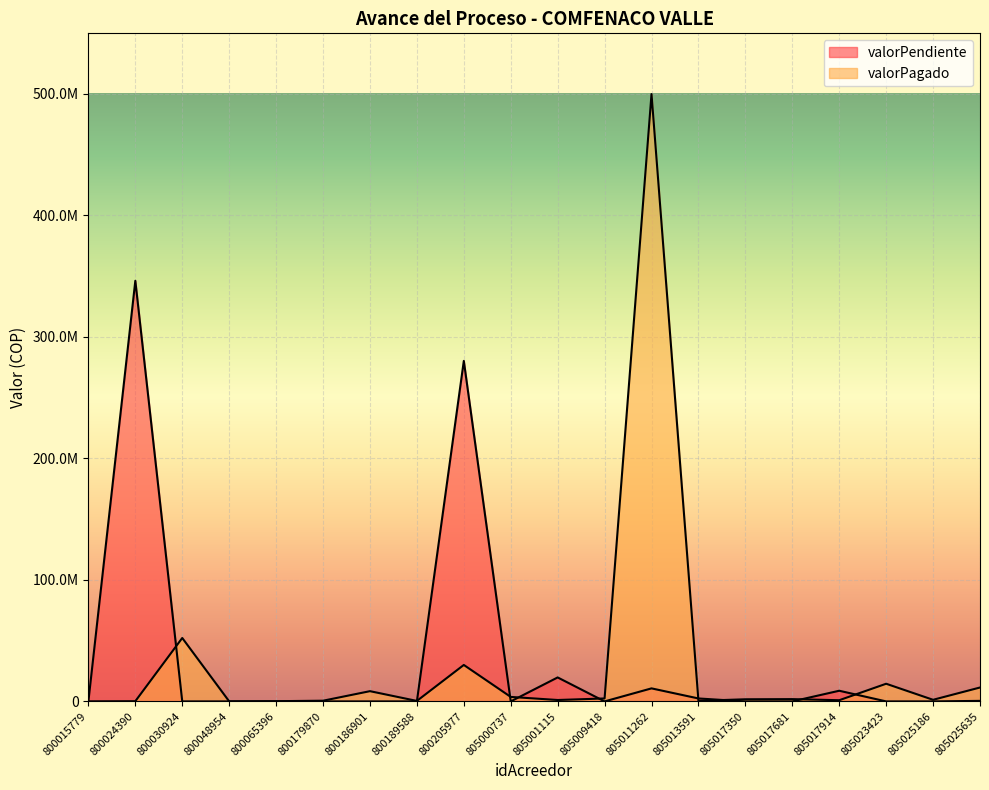

True or false: valorPagado has more than 1 interior local peaks.

True